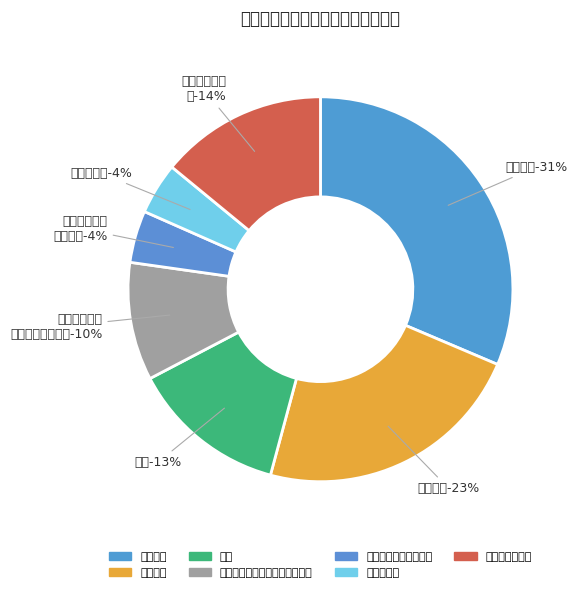

Is it true that 机关事业单位基本养老保险缴费 is 10% of the pie?

True